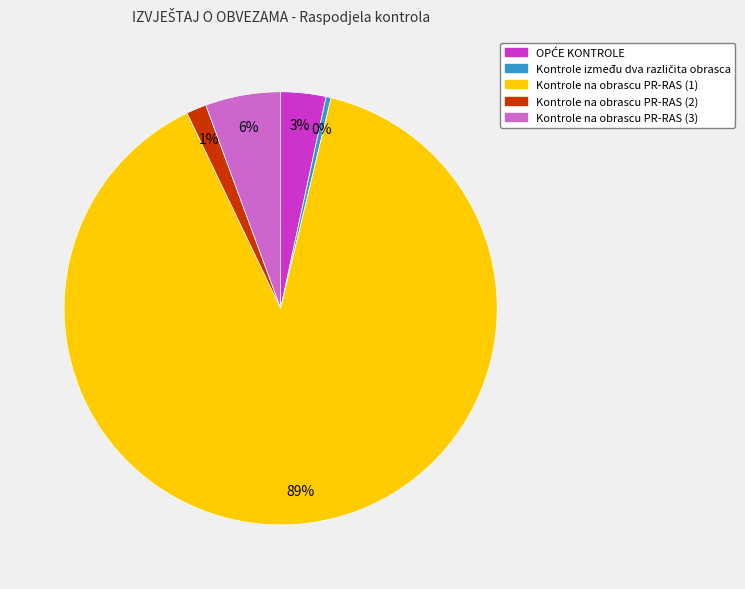

What is the largest slice in the pie chart?

Kontrole na obrascu PR-RAS (1)